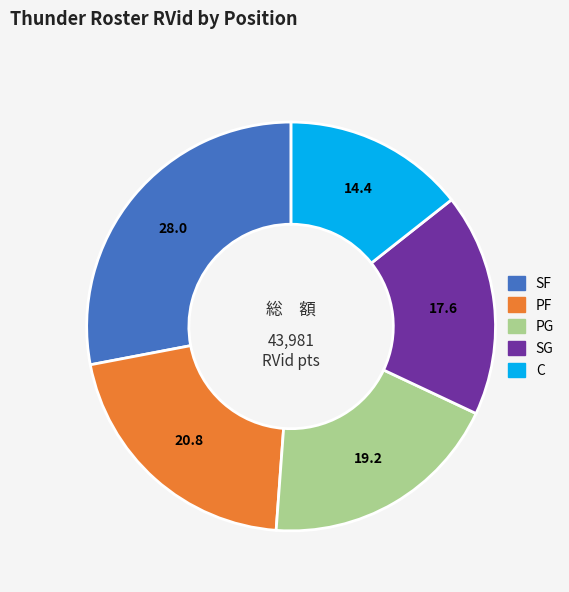

Does any single category account for the majority?

No